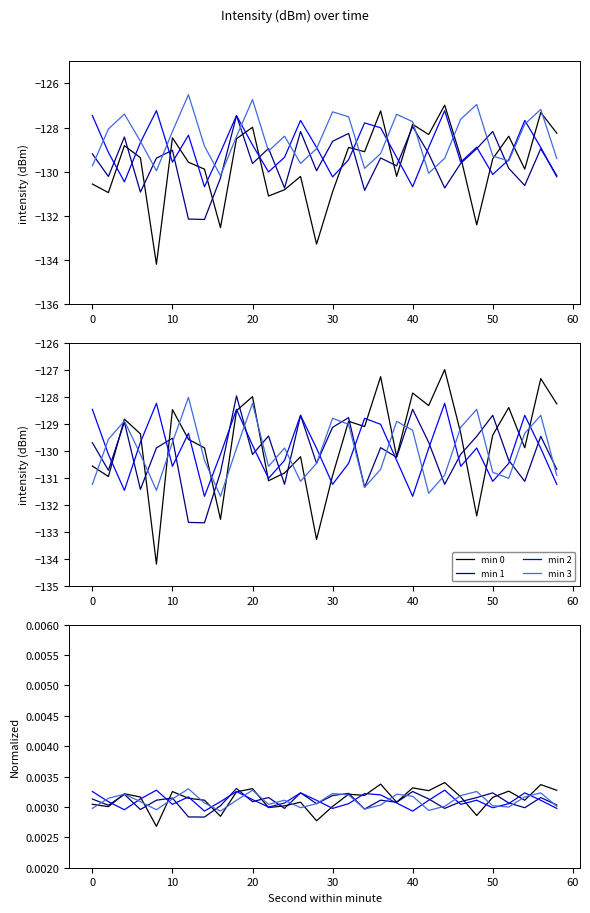

In min 3, how many points are higher than both neighbors (excluding endpoints)?

8